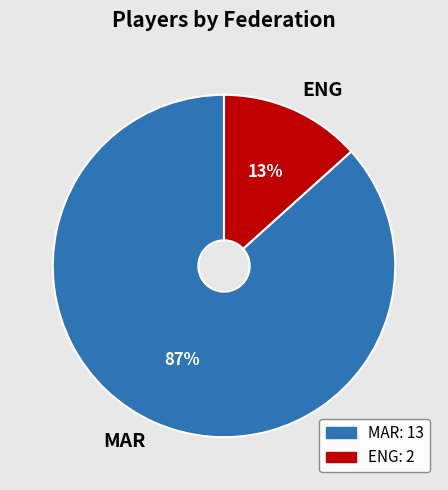

Is it true that ENG is 13% of the pie?

True